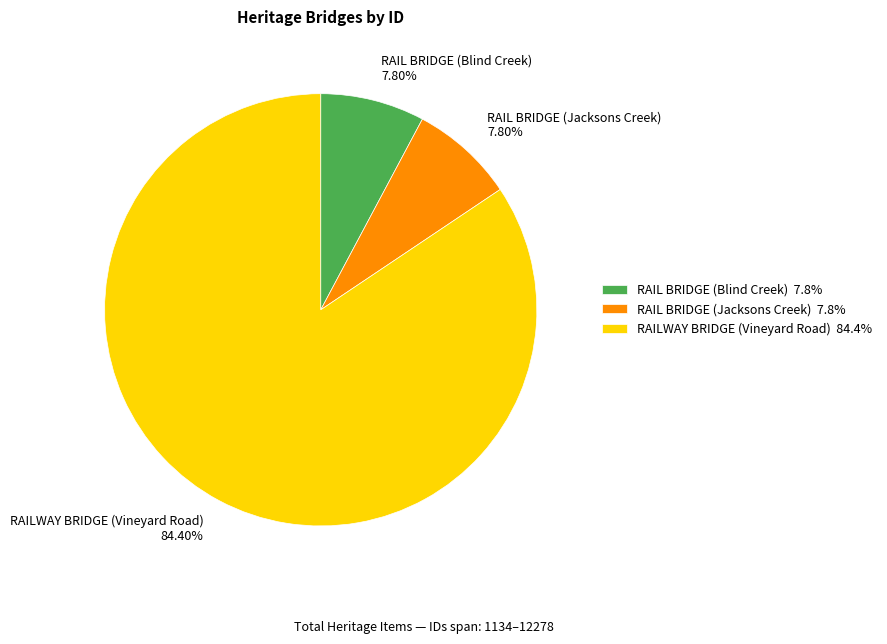

True or false: RAILWAY BRIDGE (Vineyard Road) accounts for 84% of the total.

True